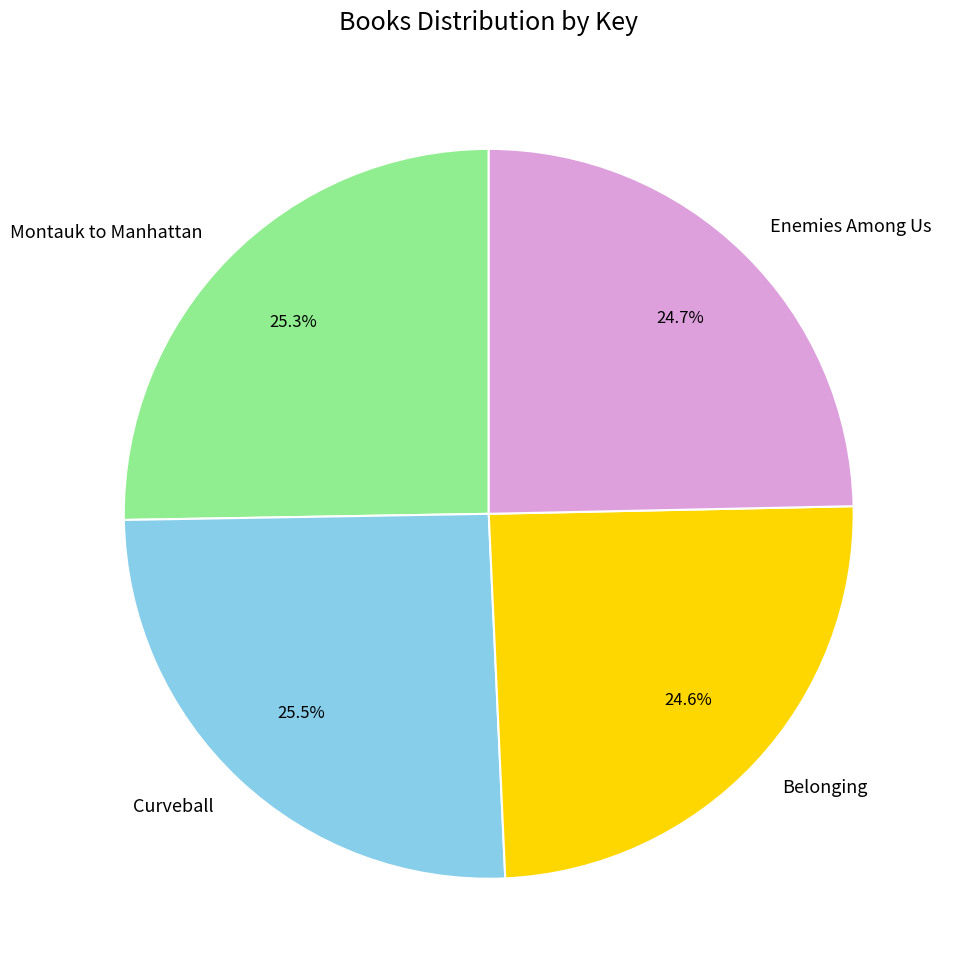

The Enemies Among Us slice represents 25% of the pie. True or false?

True